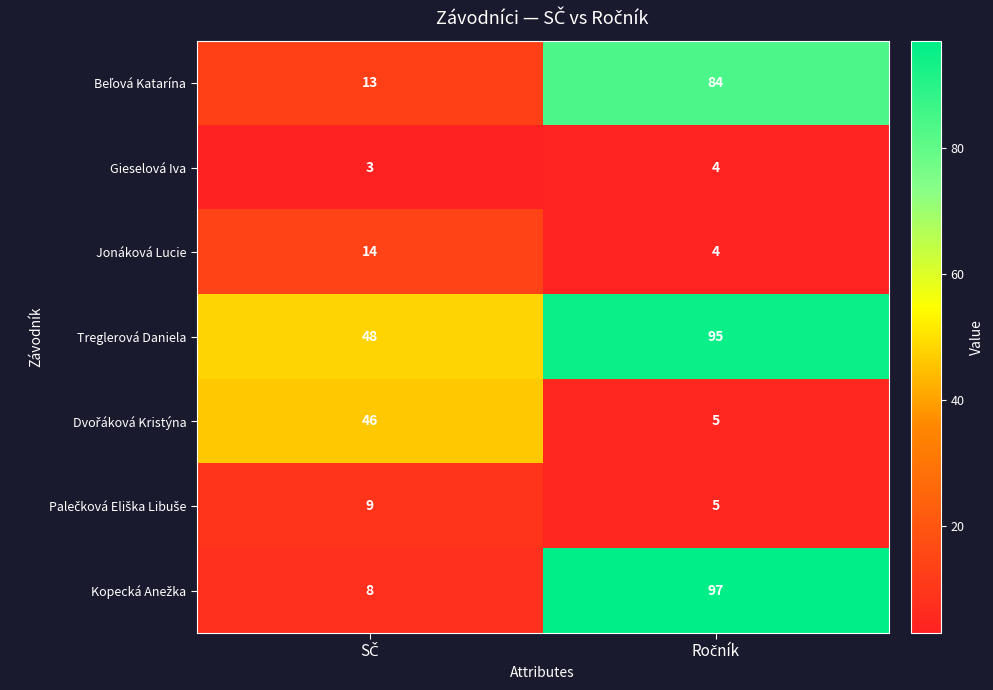

Which series has the largest total across all categories?

Treglerová Daniela